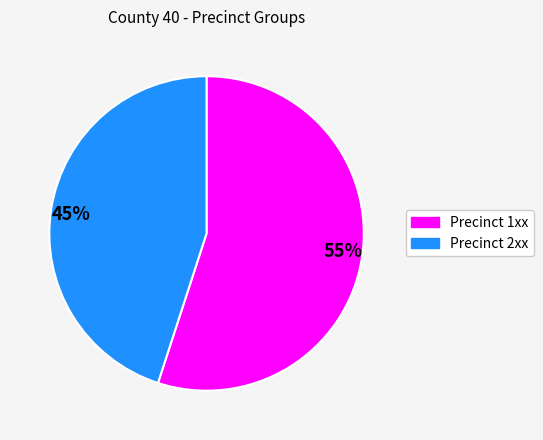

To the nearest percent, what percentage of the pie is 45%?

45%